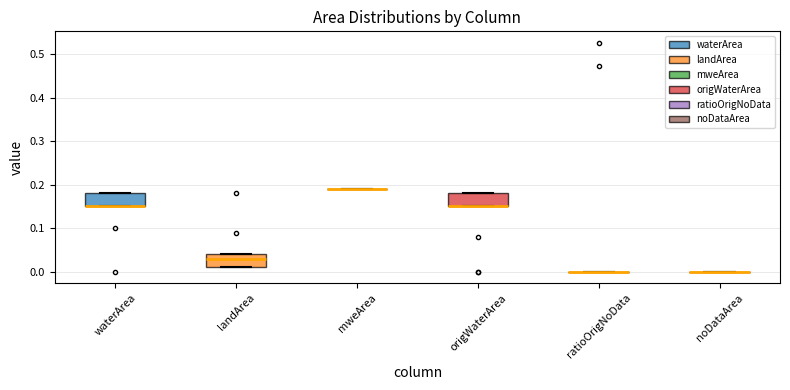

Reading left to right, transcribe this box plot: for each box, give where its median line is, the range the box spans, and where its two whiskers end, as read against the y-axis. The values are not printed on the chart, so give them approximately, as read against the axis.

waterArea: median 0.15 (drawn on the box's lower edge), box 0.15 to 0.18, whiskers 0.15 to 0.18
landArea: median 0.03, box 0.01 to 0.04, whiskers 0.01 to 0.04
mweArea: box collapsed to a line at 0.19, whiskers 0.19 to 0.19
origWaterArea: median 0.15 (drawn on the box's lower edge), box 0.15 to 0.18, whiskers 0.15 to 0.18
ratioOrigNoData: box collapsed to a line at 0.00, whiskers 0.00 to 0.00
noDataArea: box collapsed to a line at 0.00, whiskers 0.00 to 0.00